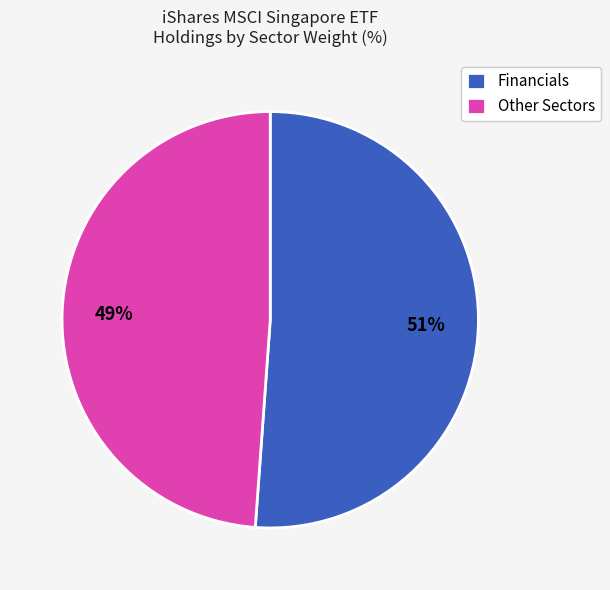

Does any single category account for the majority?

Yes